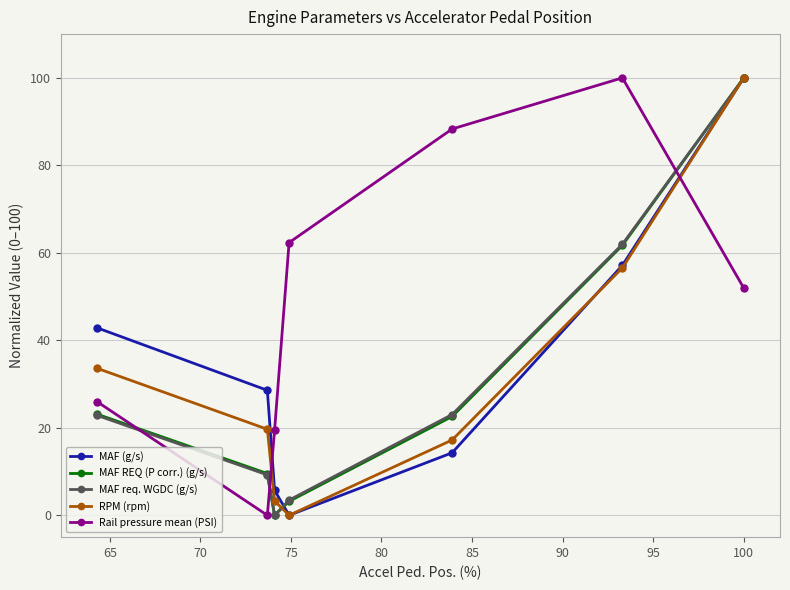

What is the difference between the maximum and minimum values in the Rail pressure mean (PSI) series?

100.0